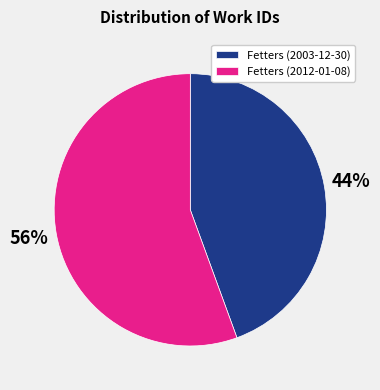

To the nearest percent, what portion does Fetters (2012-01-08) represent?

56%